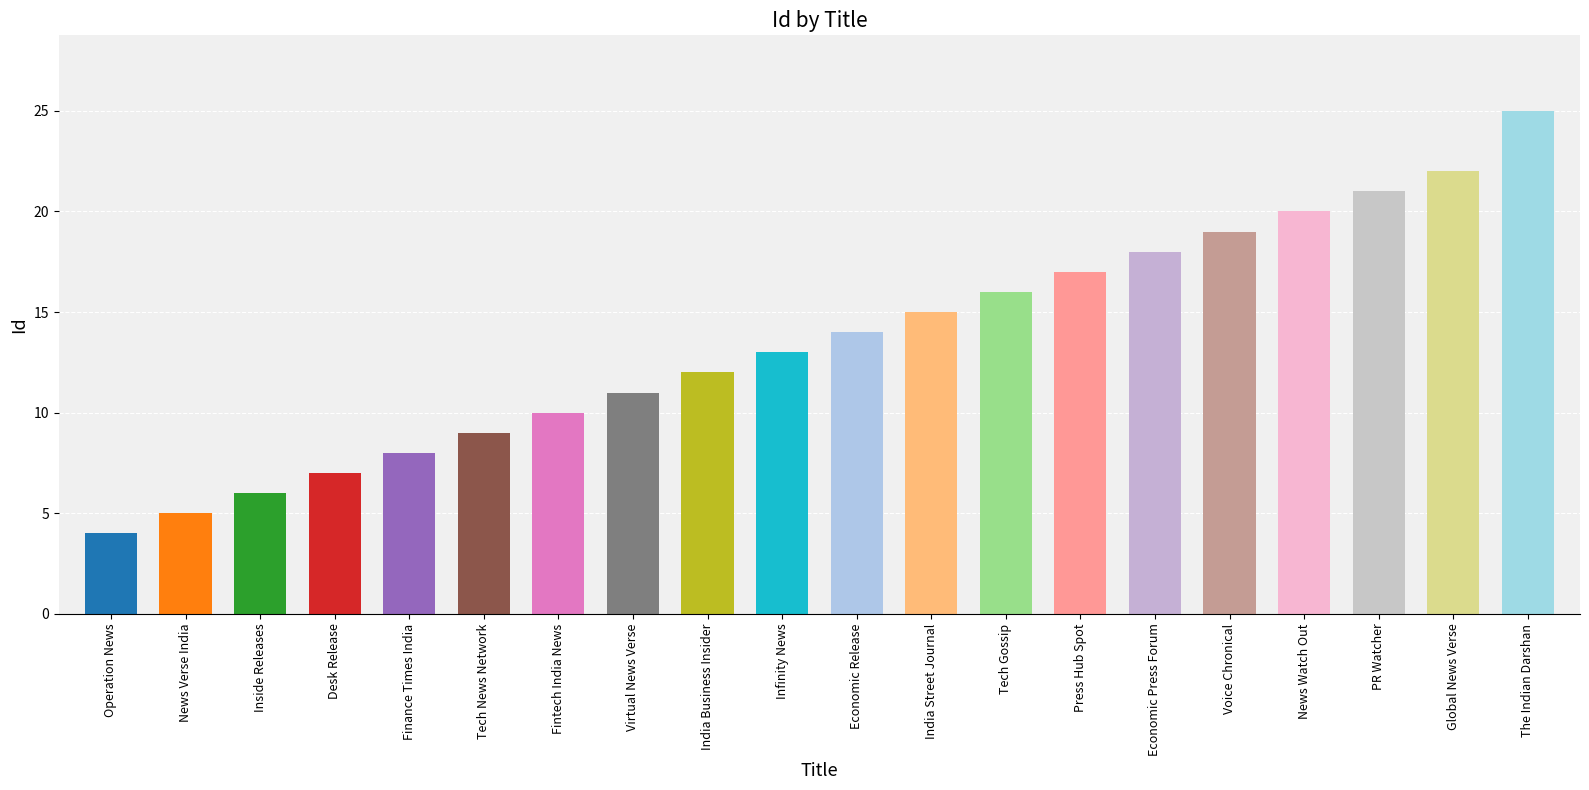

What is the difference between the values at Finance Times India and Global News Verse?

14